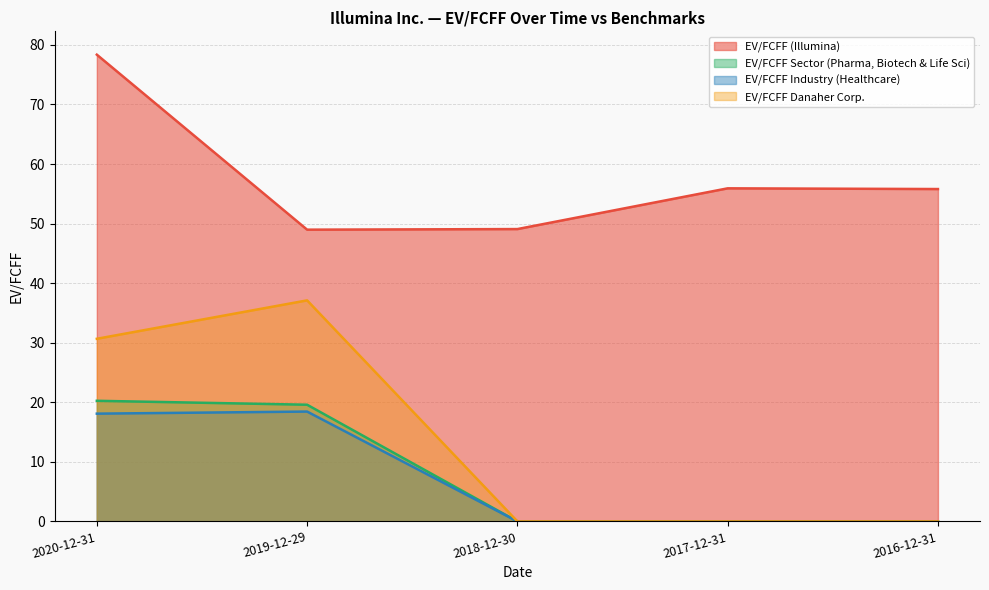

What is the label of the 1st point from the right?

2016-12-31